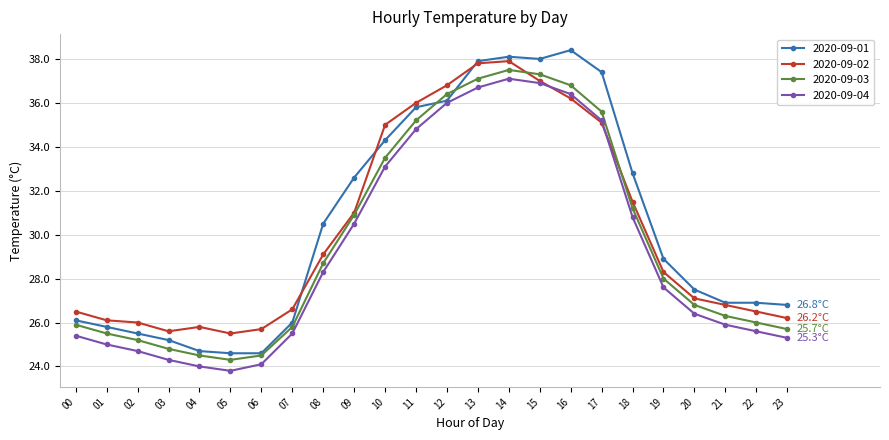

Reading right to left, list all the values displayed in this chart.

2020-09-01: 26.8	26.9	26.9	27.5	28.9	32.8	37.4	38.4	38.0	38.1	37.9	36.1	35.8	34.3	32.6	30.5	26.0	24.6	24.6	24.7	25.2	25.5	25.8	26.1
2020-09-02: 26.2	26.5	26.8	27.1	28.3	31.5	35.1	36.2	37.0	37.9	37.8	36.8	36.0	35.0	31.0	29.1	26.6	25.7	25.5	25.8	25.6	26.0	26.1	26.5
2020-09-03: 25.7	26.0	26.3	26.8	28.0	31.2	35.6	36.8	37.3	37.5	37.1	36.4	35.2	33.5	30.9	28.7	25.8	24.5	24.3	24.5	24.8	25.2	25.5	25.9
2020-09-04: 25.3	25.6	25.9	26.4	27.6	30.8	35.2	36.4	36.9	37.1	36.7	36.0	34.8	33.1	30.5	28.3	25.5	24.1	23.8	24.0	24.3	24.7	25.0	25.4